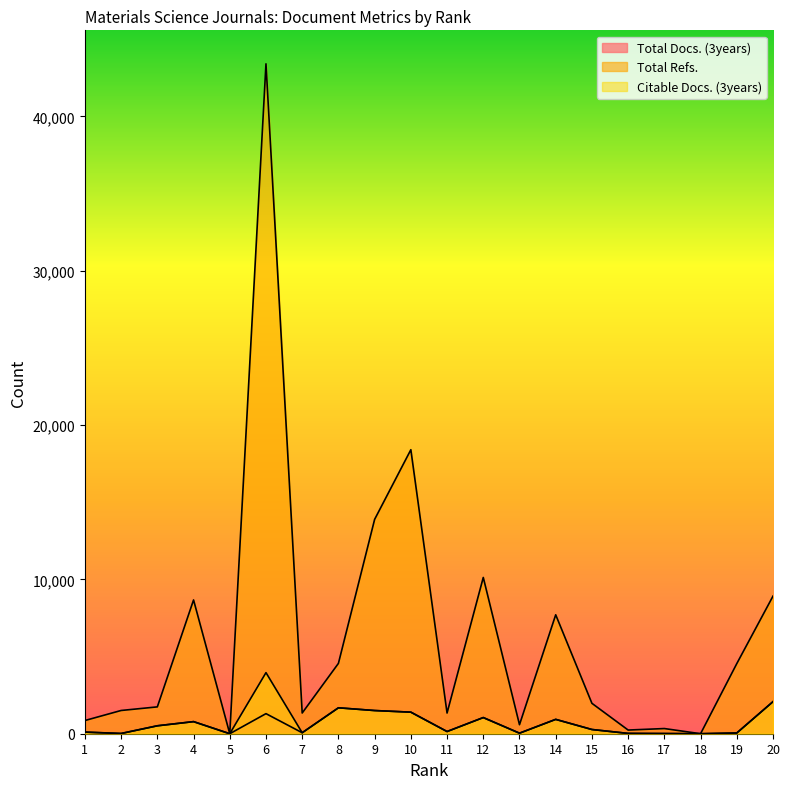

Where is the first local minimum for Total Docs. (3years)?

2